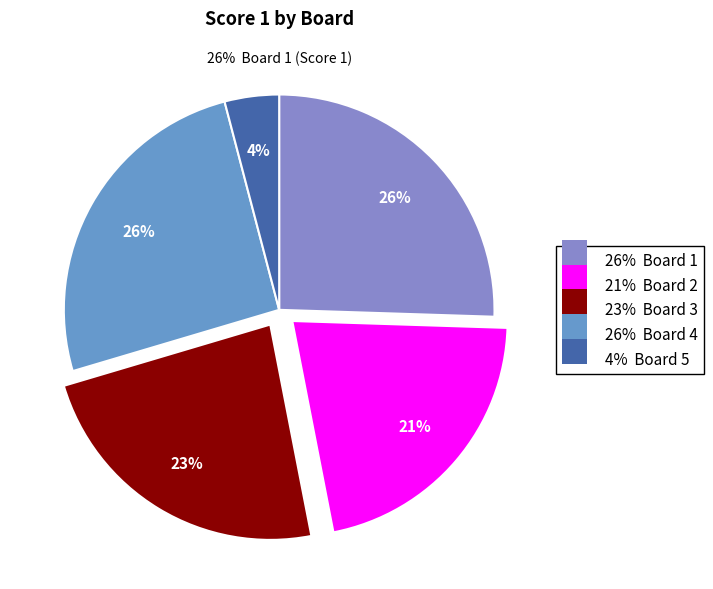

Which slice is the largest?

Board 1